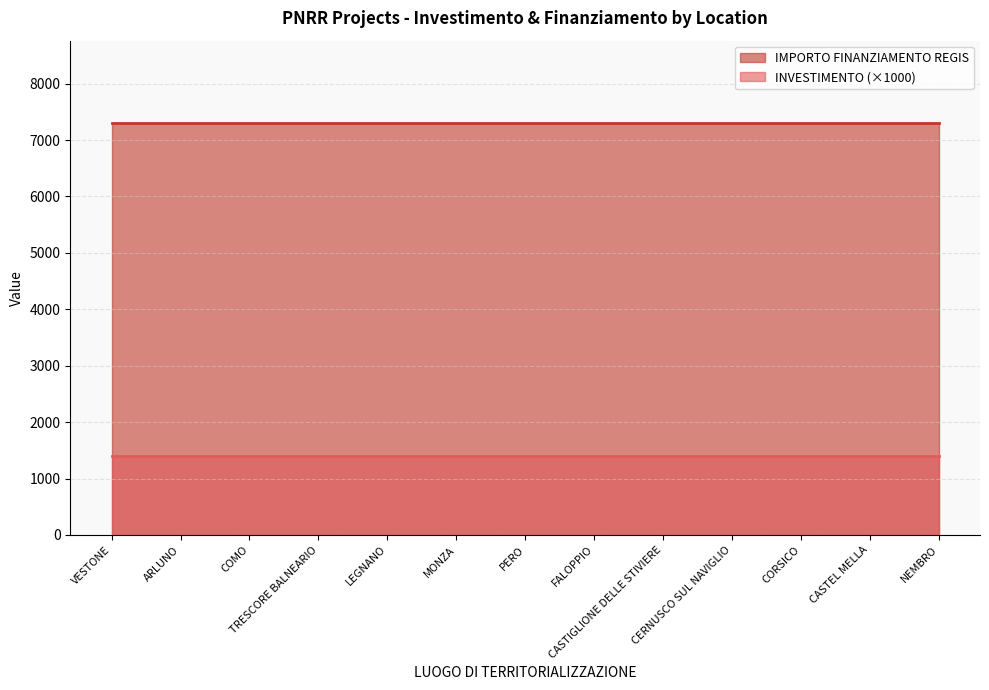

What is the value of the IMPORTO FINANZIAMENTO REGIS point at the 6th from the left?

7301.0